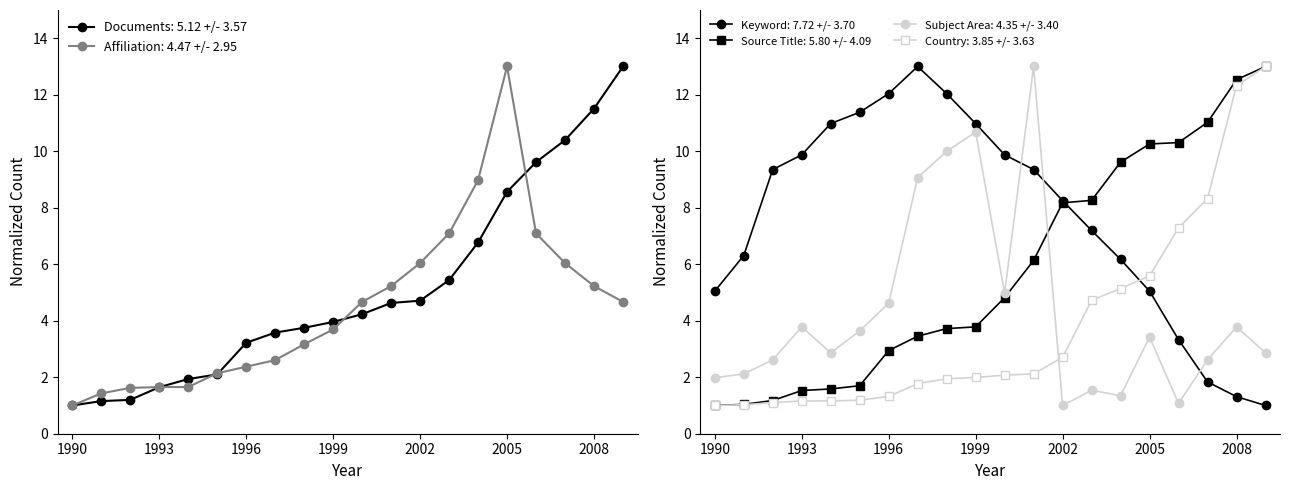

Which series has the largest range (max minus min)?

Keyword